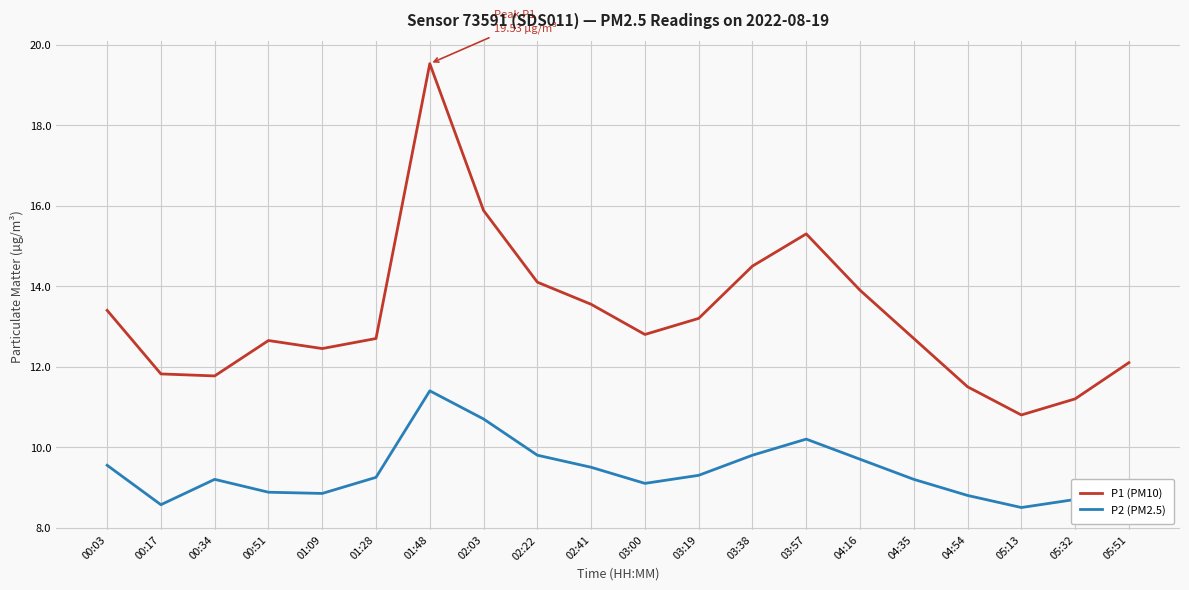

The value of P1 (PM10) at 02:03 is 22.5. True or false?

False